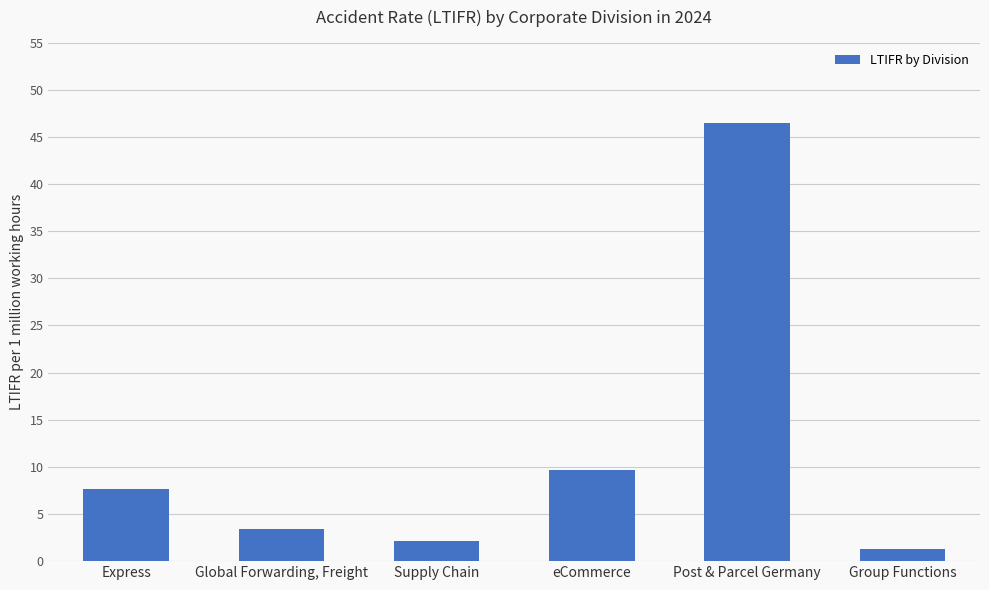

Does the chart contain any negative values?

No